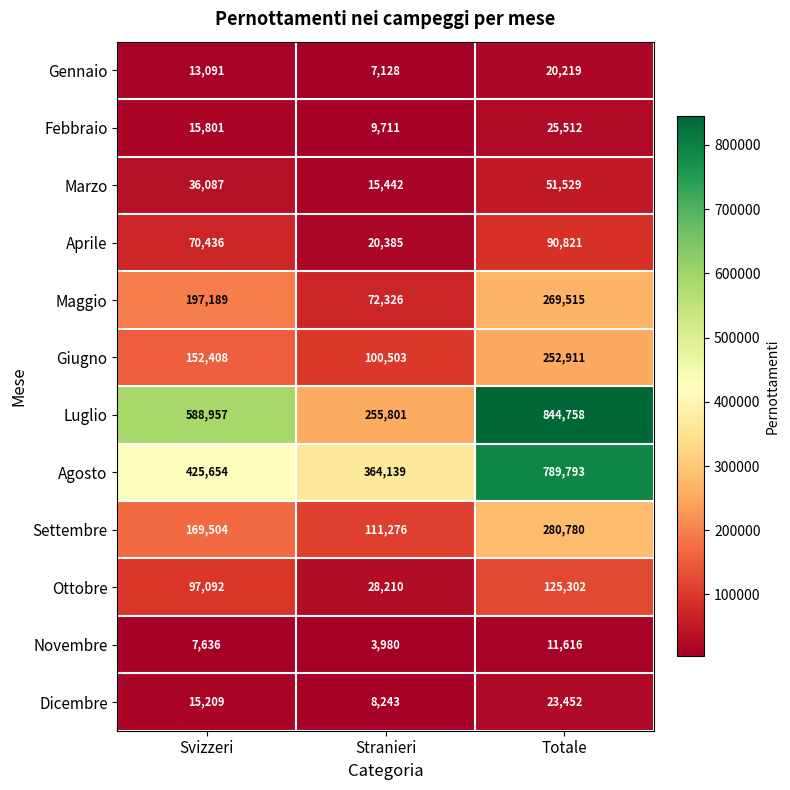

Is it true that Settembre equals 111276 at Stranieri?

True